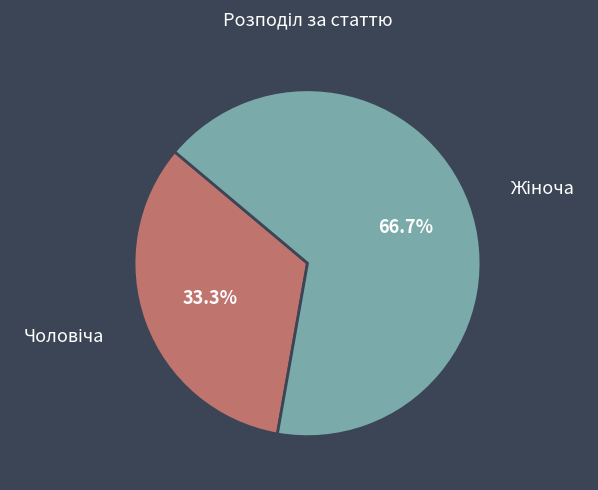

Does any single category account for the majority?

Yes